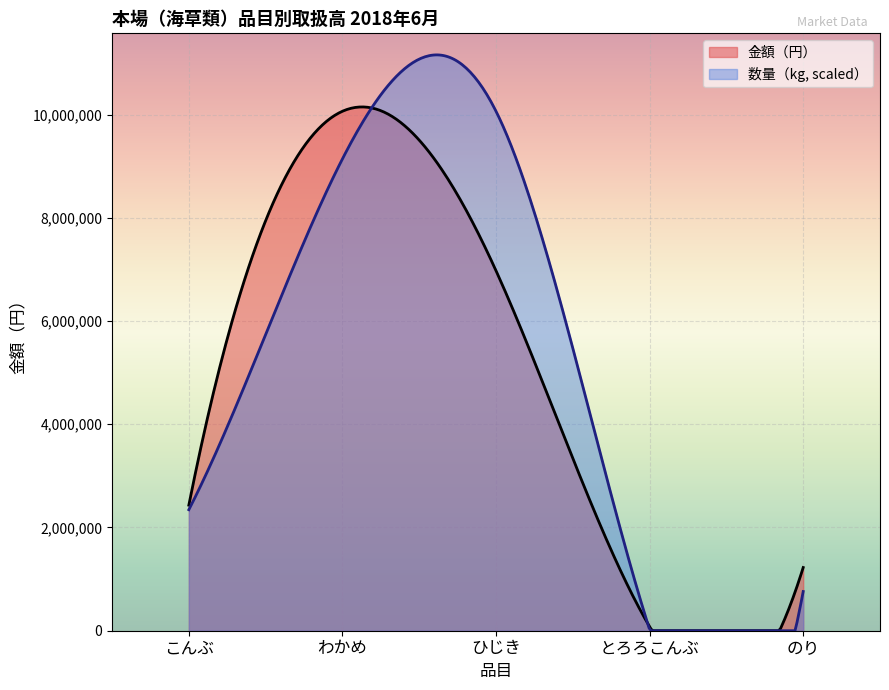

What is the value of the 5th point from the left?

1224590